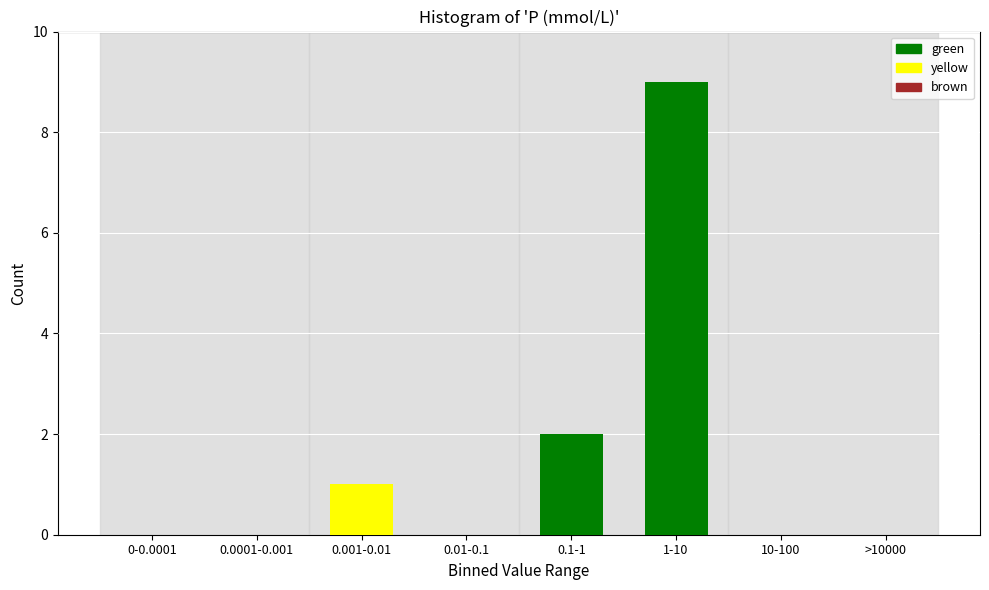

Reading right to left, list all the values displayed in this chart.

>10000=0	10-100=0	1-10=9	0.1-1=2	0.01-0.1=0	0.001-0.01=1	0.0001-0.001=0	0-0.0001=0